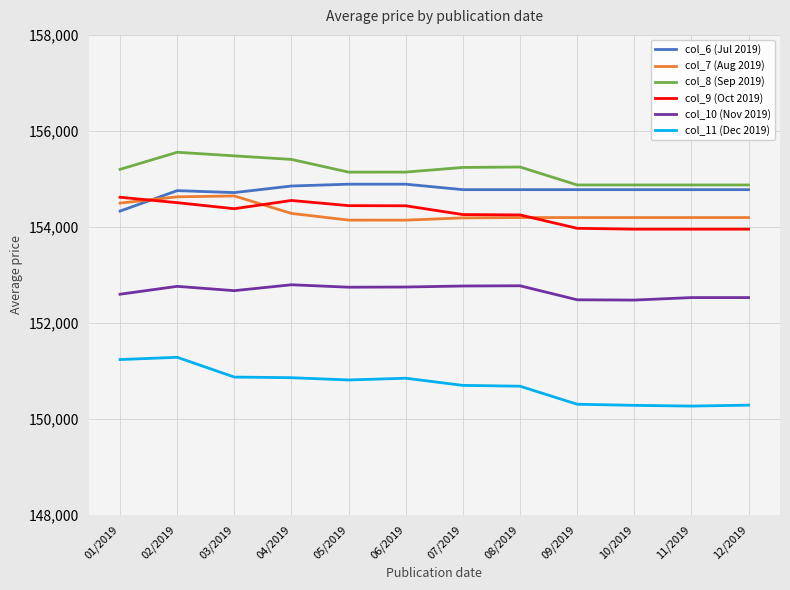

What is the maximum value shown in the chart?

155555